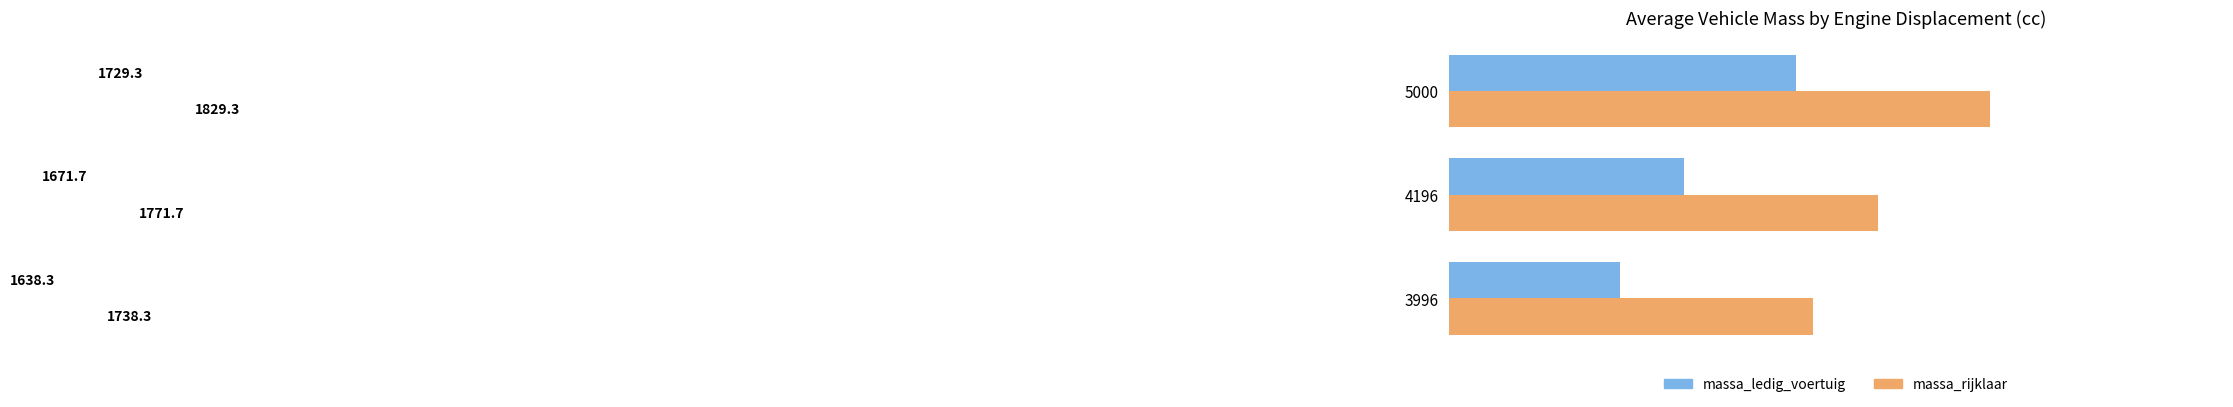

At how many categories does at least one series exceed 1758?

2